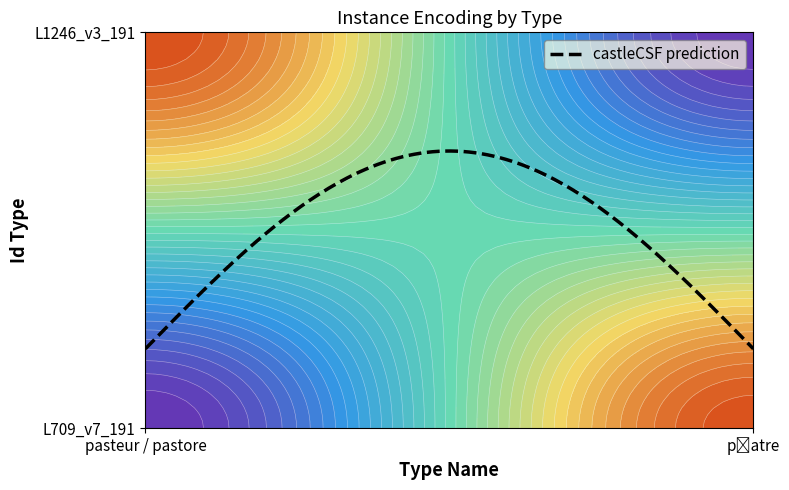

What is the total value across all series at pasteur / pastore?

1